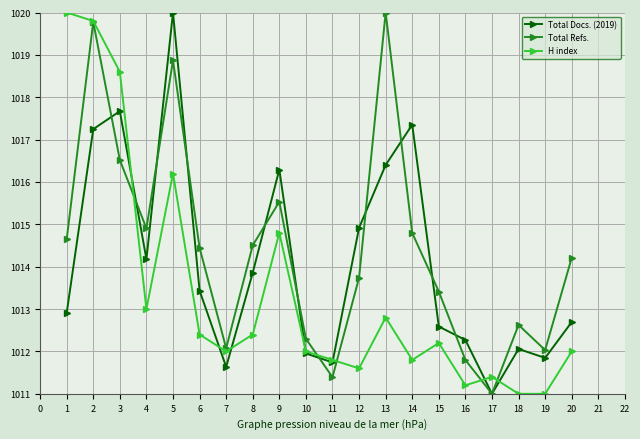

Is this an area chart (filled region under the line)?

No